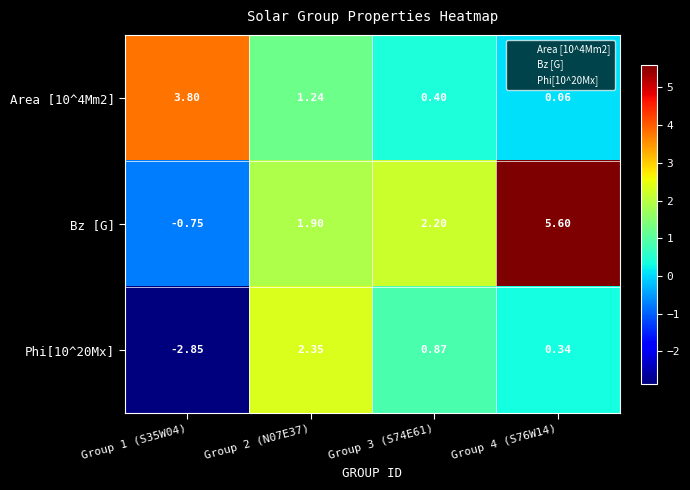

Which series has the largest range (max minus min)?

Bz [G]